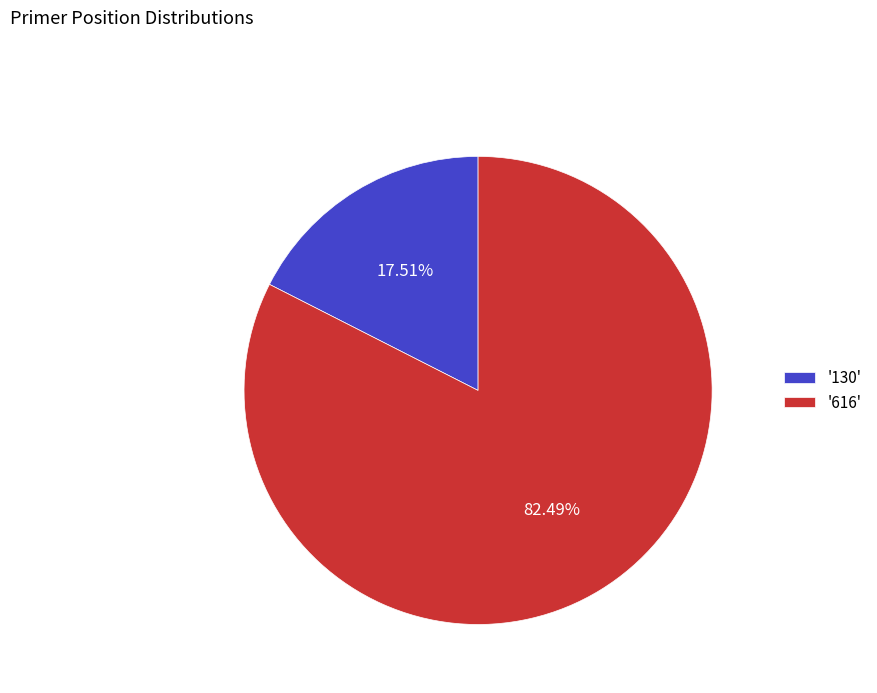

Is the sum of '130' and '616' greater than half?

Yes